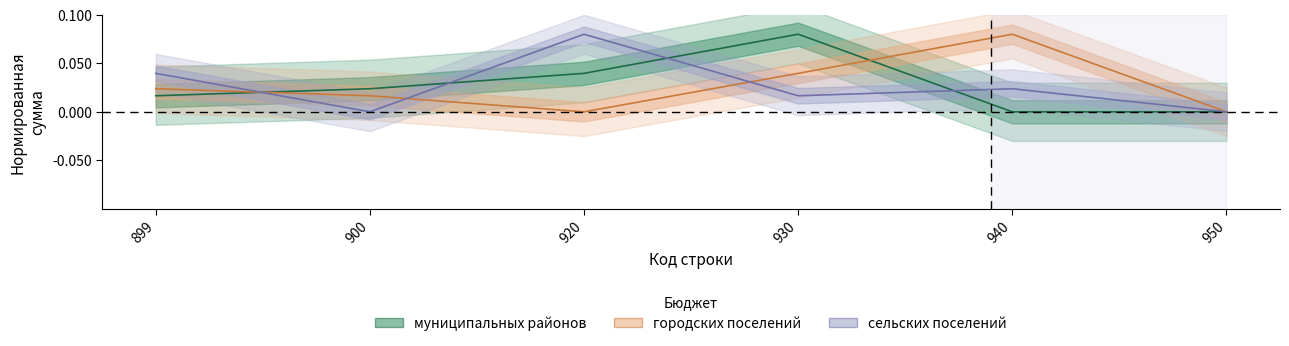

At which category is the sum across all series the highest?

930